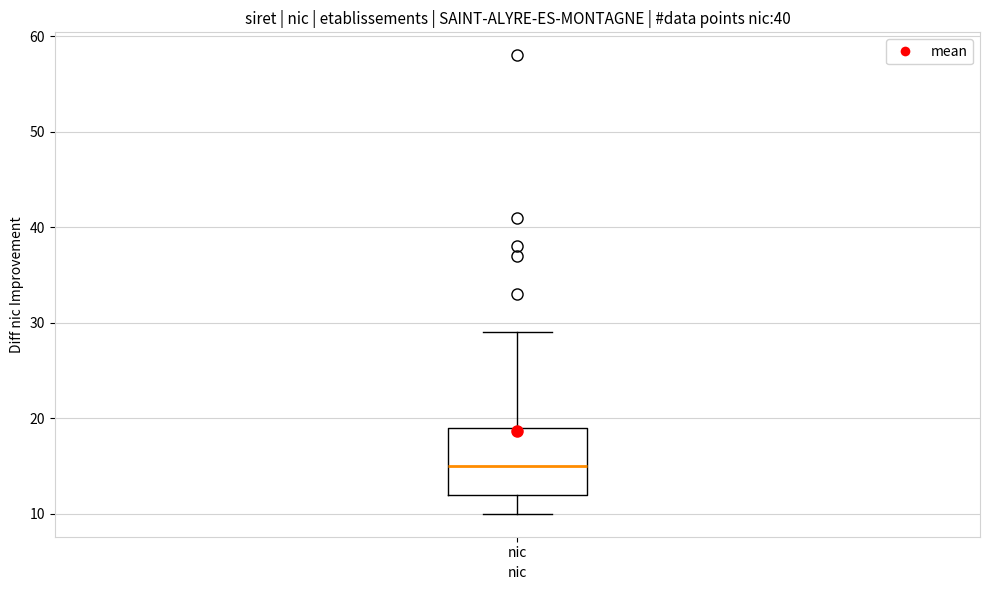

Transcribe this box plot: give where the median line is, the range the box spans, and where the two whiskers end, as read against the y-axis. The values are not printed on the chart, so give them approximately, as read against the axis.

median 15, box 12 to 19, whiskers 10 to 29